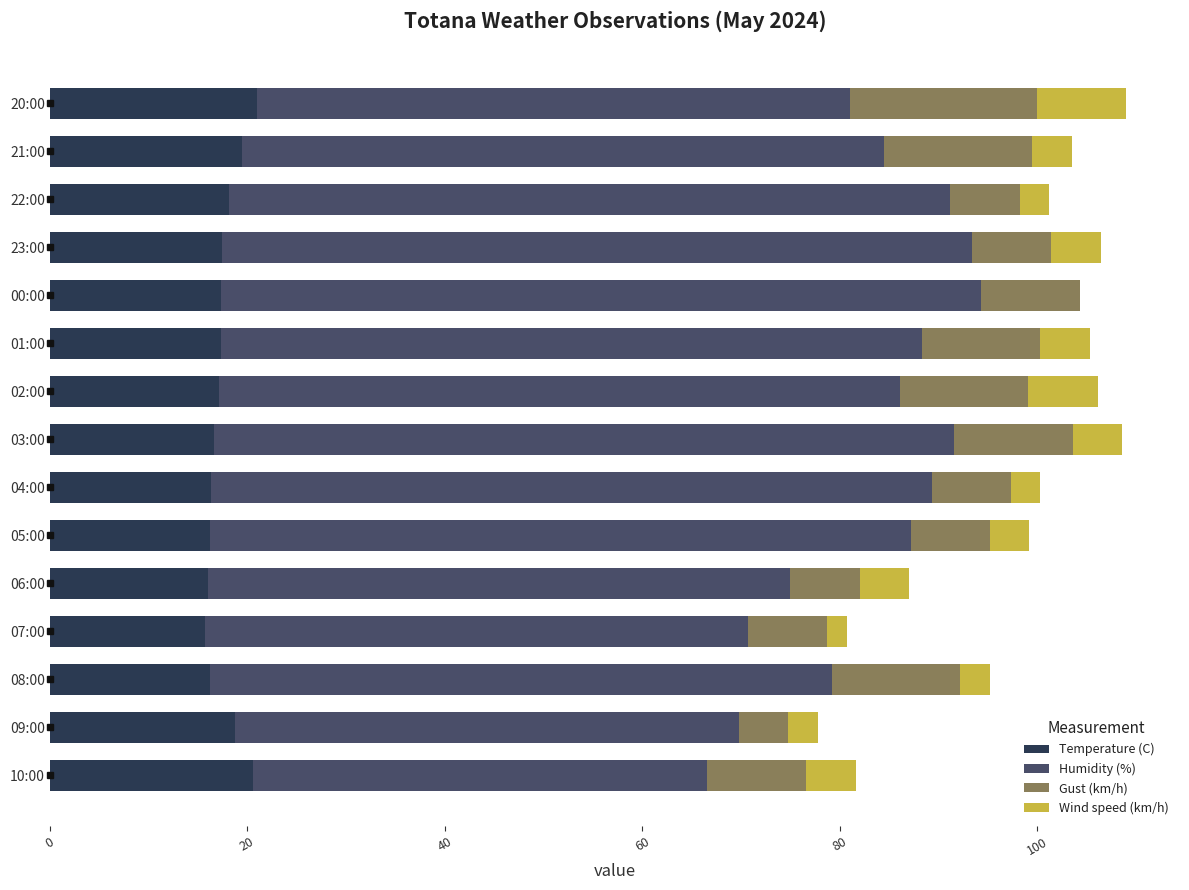

What is the sum of all Temperature (C) values?

264.2